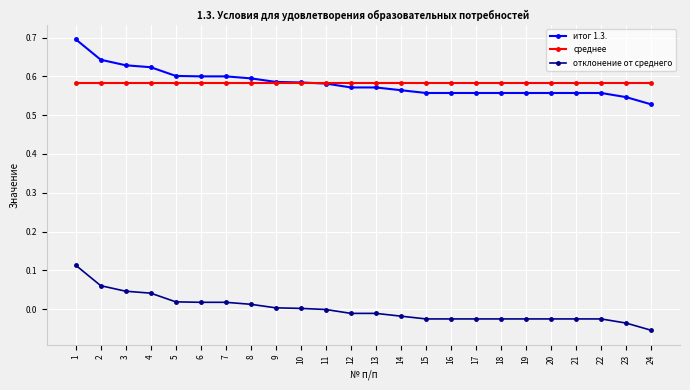

True or false: отклонение от среднего and итог 1.3. cross at least once.

False